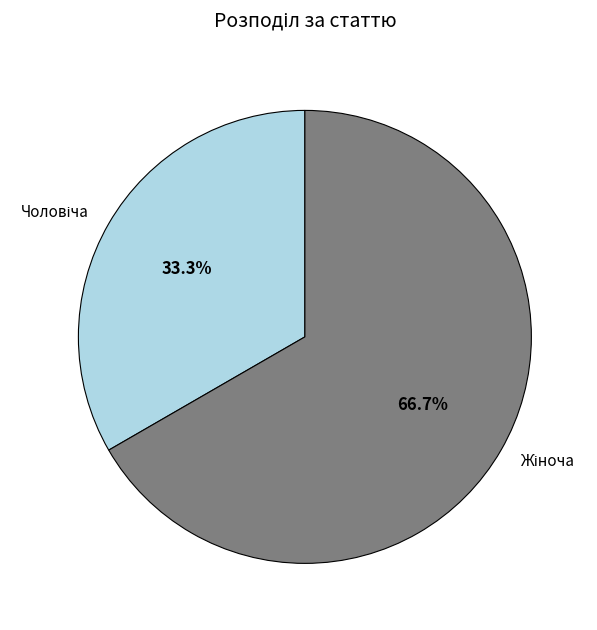

Is the sum of Чоловіча and Жіноча greater than half?

Yes